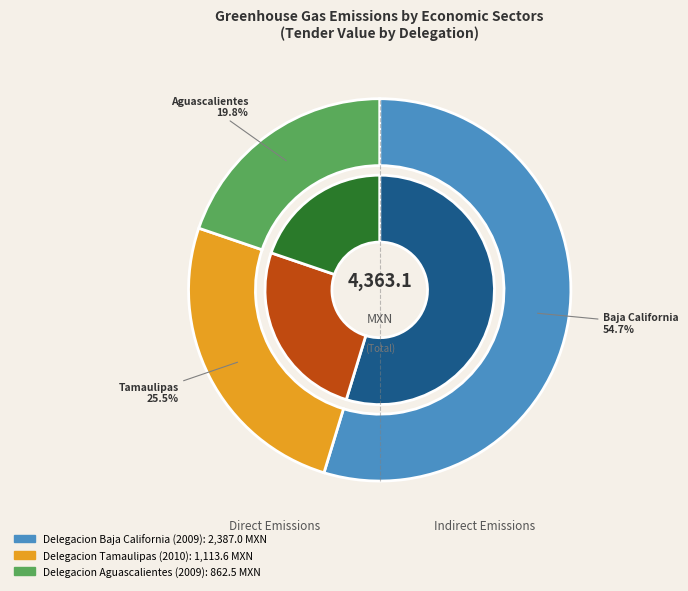

Count the number of slices in the pie.

3